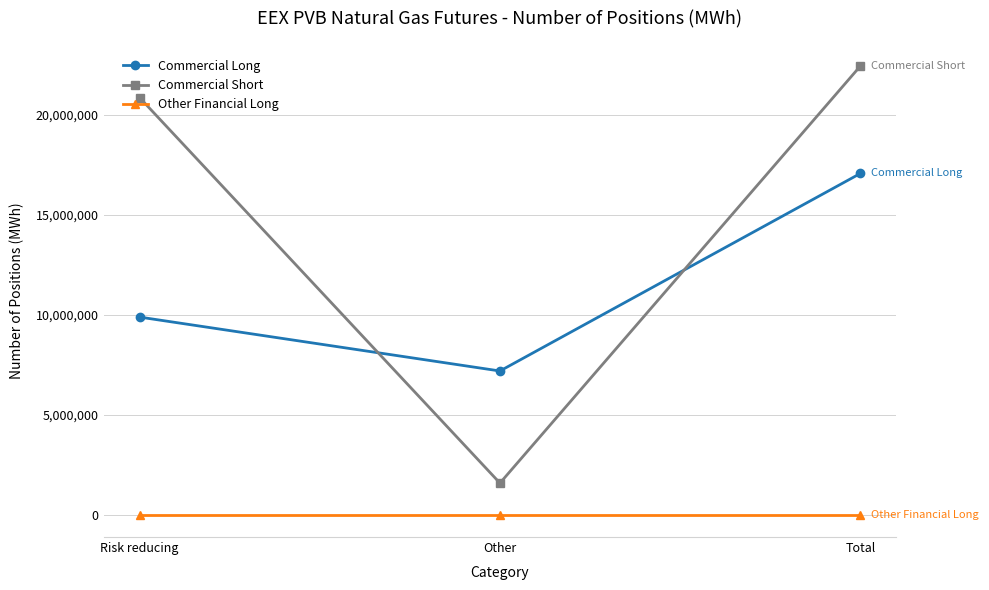

What is the total value across all series at Risk reducing?

30738850